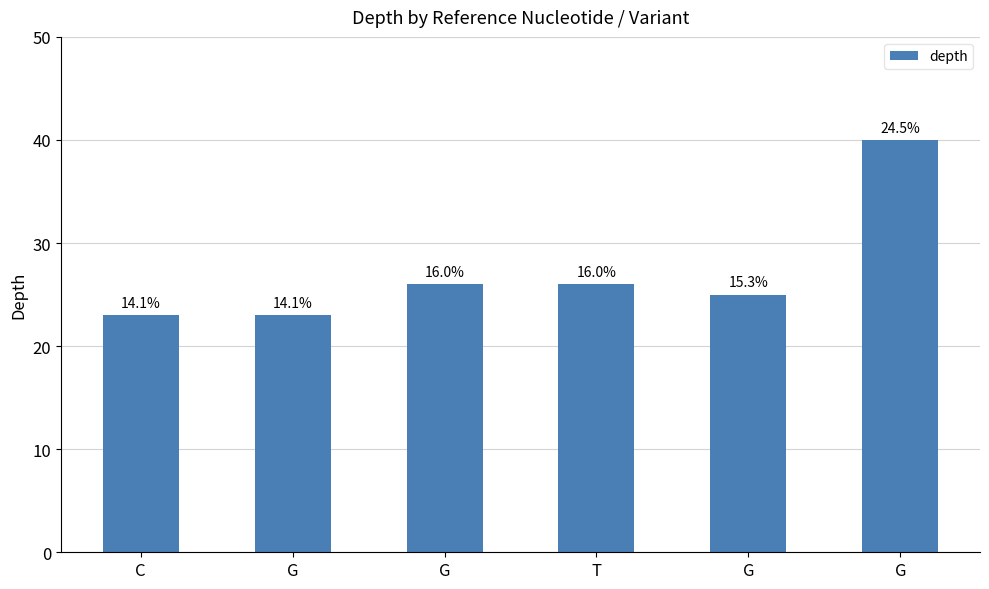

List the labels in order of value, largest first.

G, G, T, G, C, G